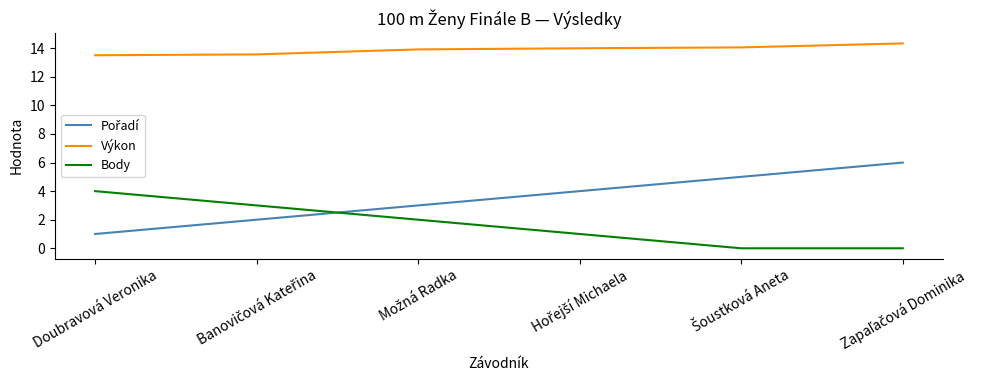

True or false: Body and Výkon intersect in this chart.

False